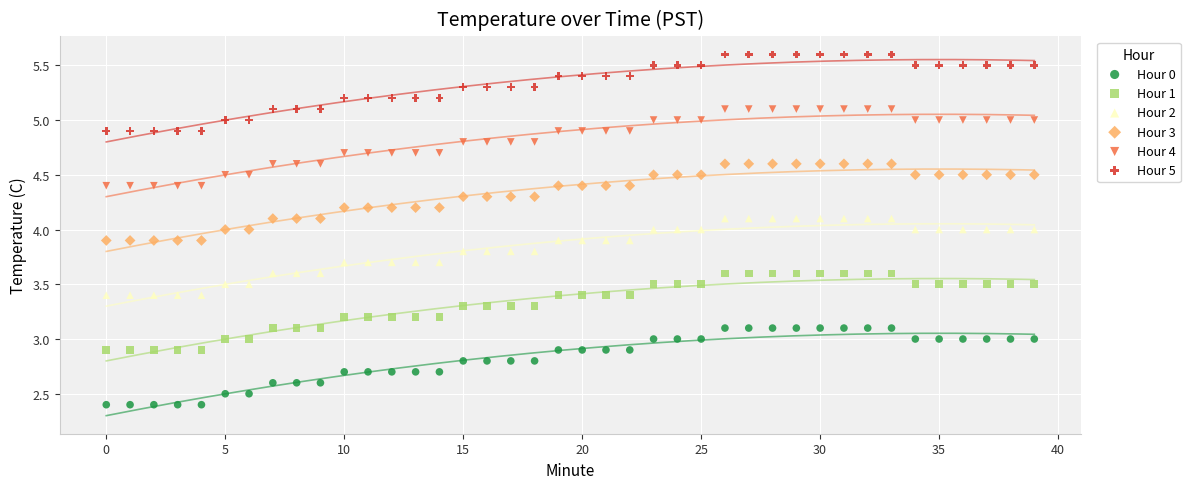

Which series reaches the minimum Y coordinate?

Hour 0